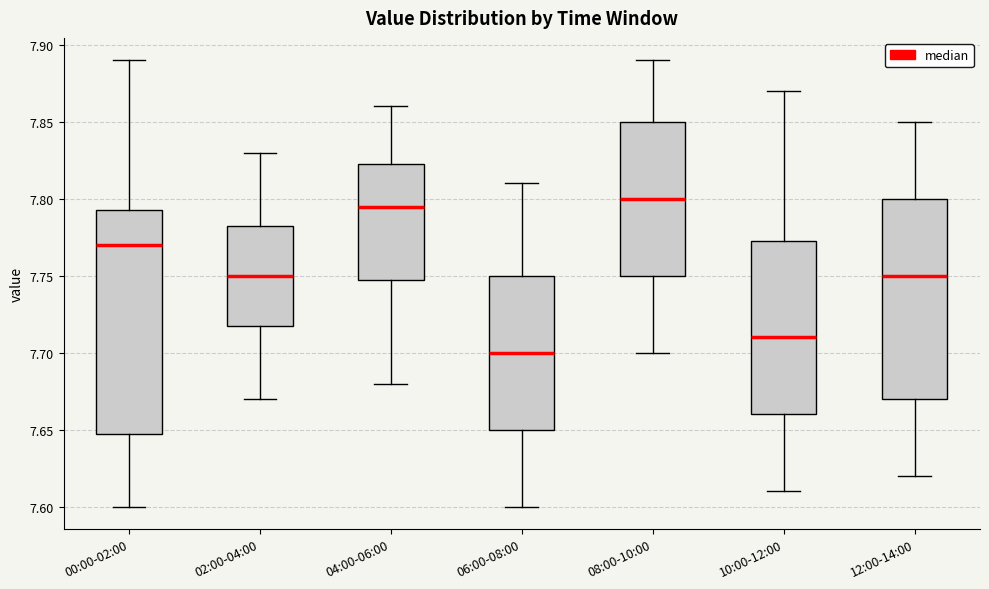

Reading left to right, read every box against the y-axis: the position of its median line, the range the box covers, and the ends of its whiskers. The values are not printed on the chart, so give them approximately, as read against the axis.

00:00-02:00: median 7.770, box 7.650 to 7.795, whiskers 7.600 to 7.890
02:00-04:00: median 7.750, box 7.720 to 7.785, whiskers 7.670 to 7.830
04:00-06:00: median 7.795, box 7.750 to 7.825, whiskers 7.680 to 7.860
06:00-08:00: median 7.700, box 7.650 to 7.750, whiskers 7.600 to 7.810
08:00-10:00: median 7.800, box 7.750 to 7.850, whiskers 7.700 to 7.890
10:00-12:00: median 7.710, box 7.660 to 7.775, whiskers 7.610 to 7.870
12:00-14:00: median 7.750, box 7.670 to 7.800, whiskers 7.620 to 7.850